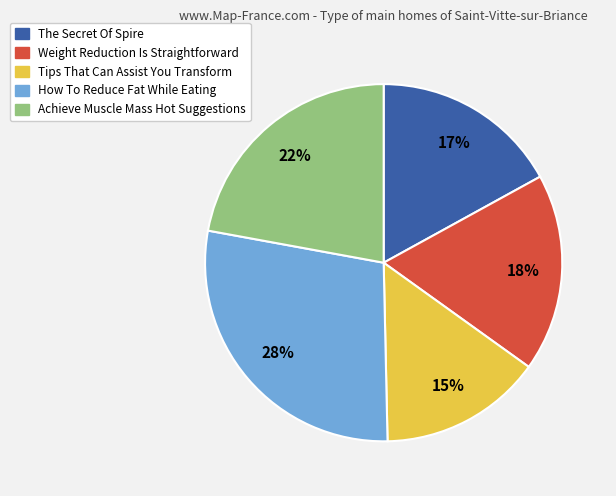

How many segments does this pie chart have?

5